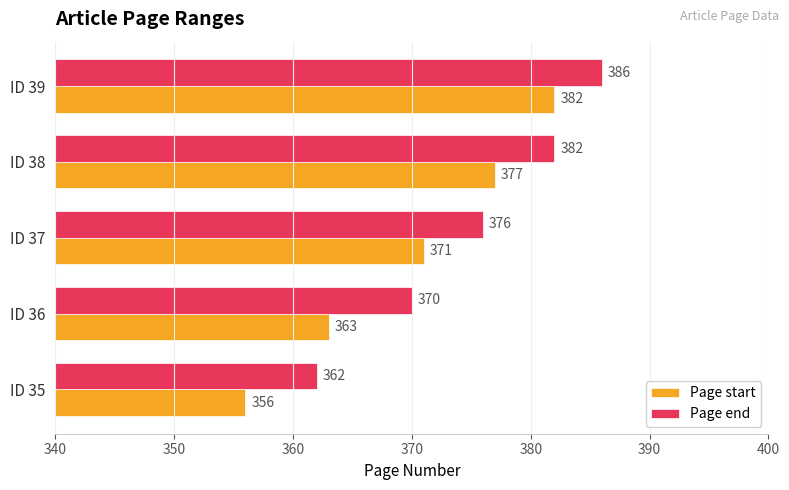

How many data points does each series have?

5